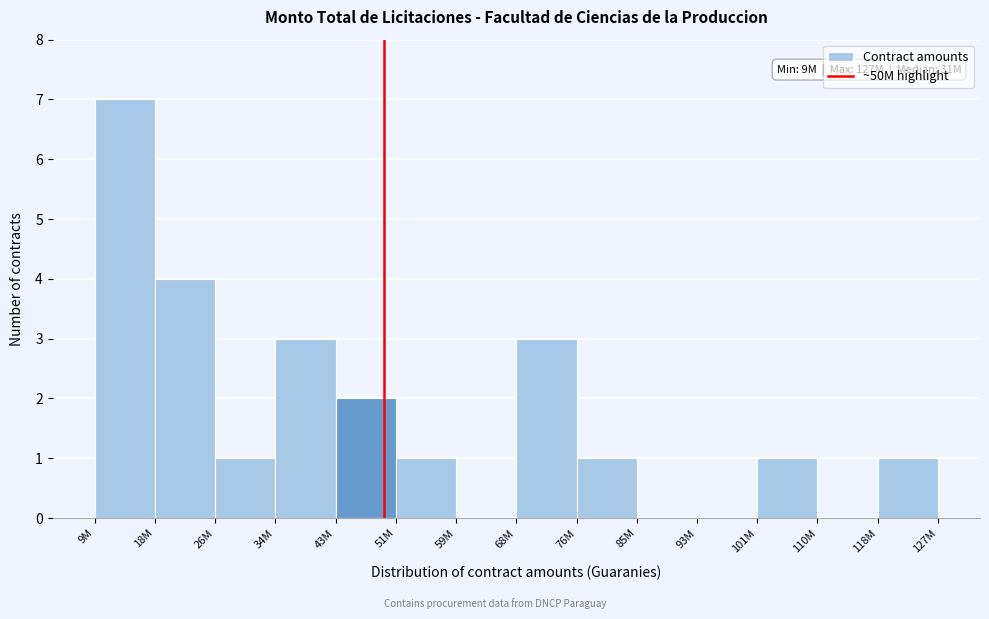

Reading left to right, extract all data points from this chart.

9M=7	18M=4	26M=1	34M=3	43M=2	51M=1	59M=0	68M=3	76M=1	85M=0	93M=0	101M=1	110M=0	118M=1